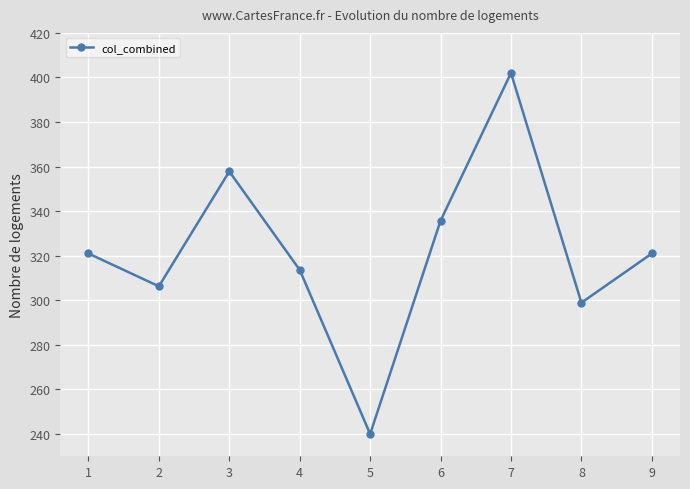

What is the average value?

321.8